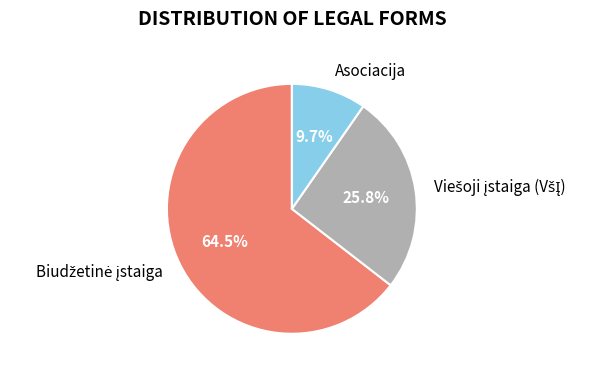

Is there a majority slice in this chart?

Yes